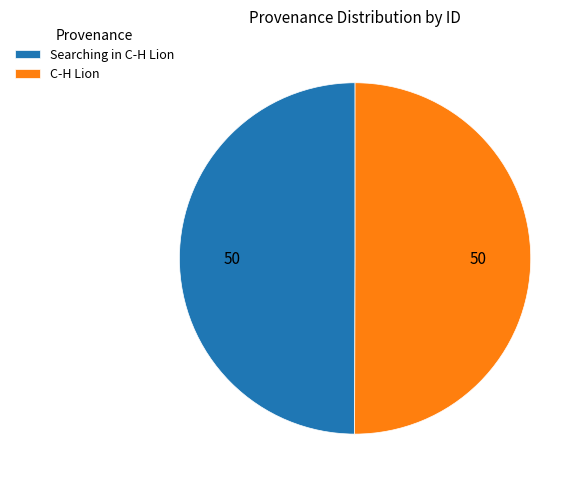

How many segments does this pie chart have?

2